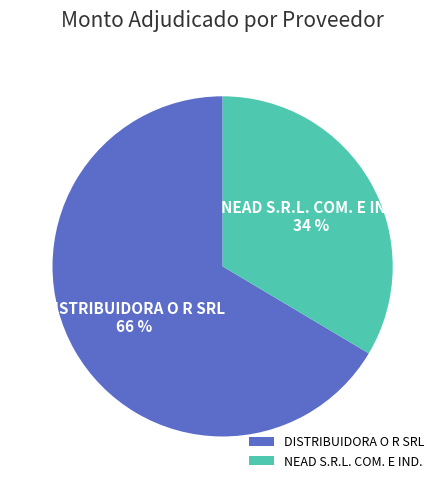

To the nearest percent, what is the combined percentage of DISTRIBUIDORA O R SRL and NEAD S.R.L. COM. E IND.?

100%